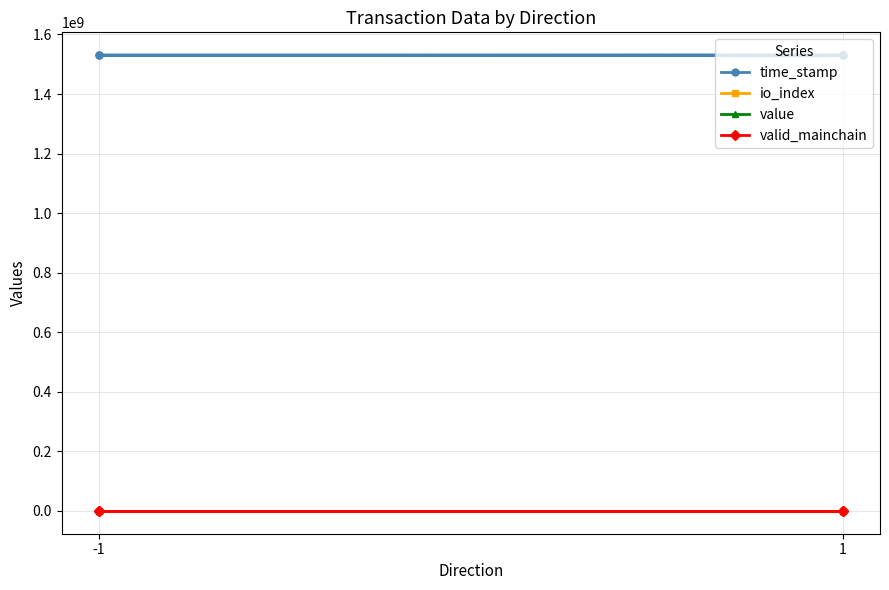

How many series are shown in this chart?

4